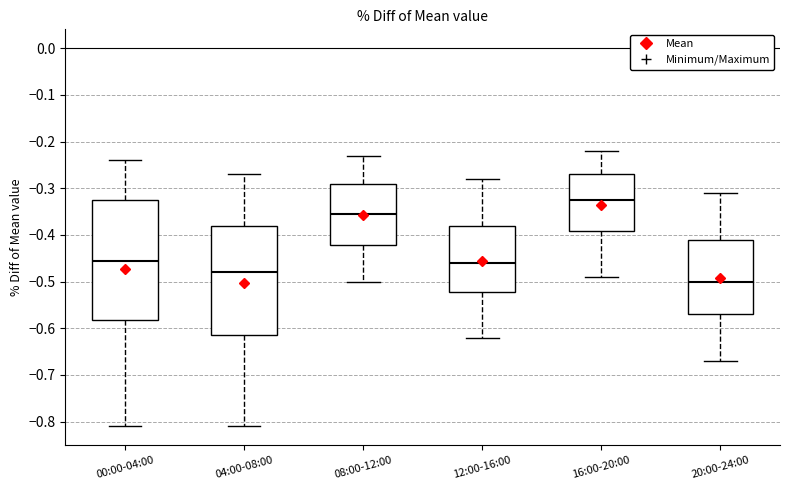

Reading left to right, read every box against the y-axis: the position of its median line, the range the box covers, and the ends of its whiskers. The values are not printed on the chart, so give them approximately, as read against the axis.

00:00-04:00: median -0.45, box -0.58 to -0.32, whiskers -0.81 to -0.24
04:00-08:00: median -0.48, box -0.61 to -0.38, whiskers -0.81 to -0.27
08:00-12:00: median -0.35, box -0.42 to -0.29, whiskers -0.50 to -0.23
12:00-16:00: median -0.46, box -0.52 to -0.38, whiskers -0.62 to -0.28
16:00-20:00: median -0.32, box -0.39 to -0.27, whiskers -0.49 to -0.22
20:00-24:00: median -0.50, box -0.57 to -0.41, whiskers -0.67 to -0.31